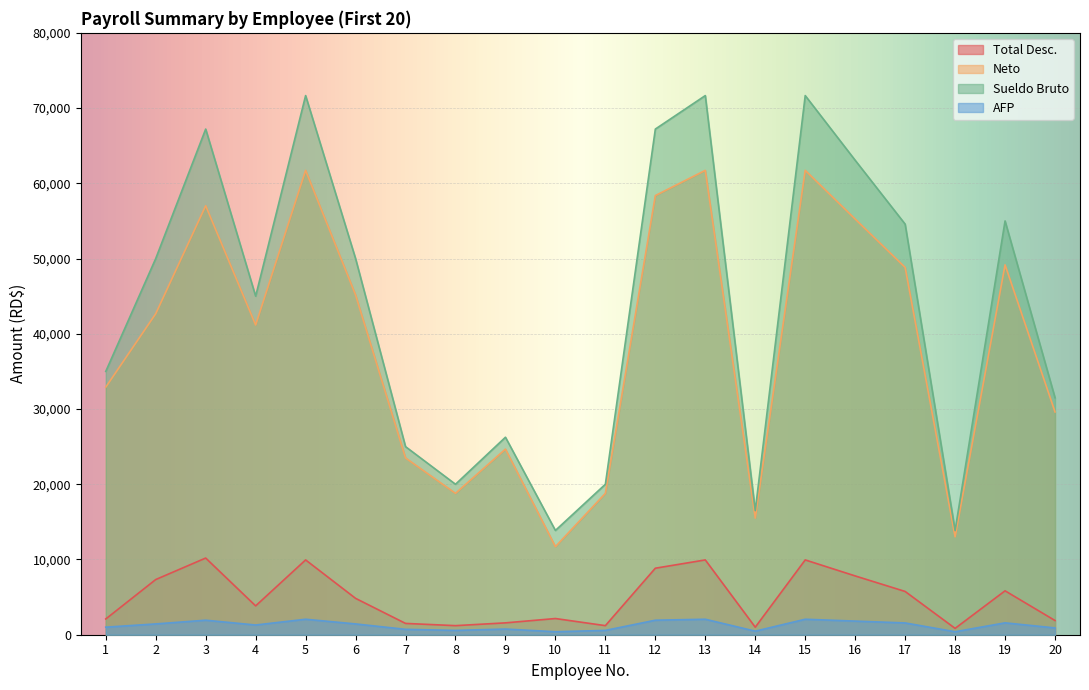

What is the difference between the maximum and minimum values in the Sueldo Bruto series?

57803.0